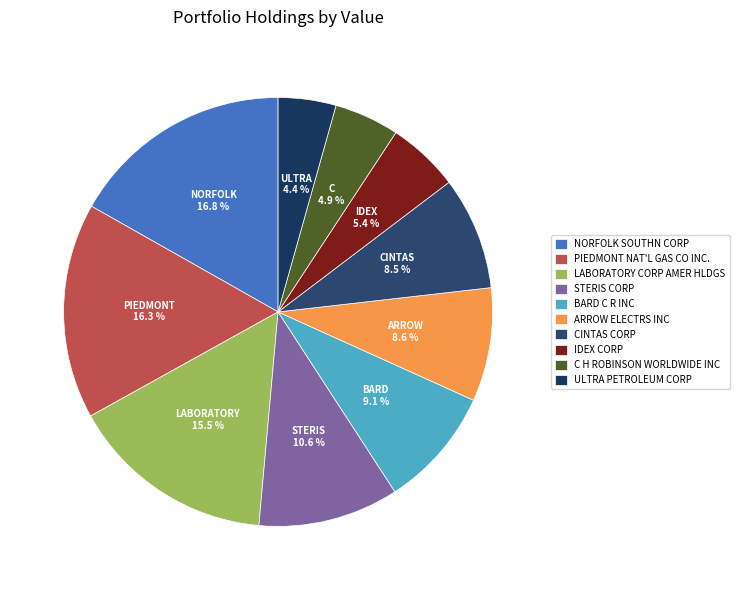

To the nearest percent, what is the average slice percentage?

10%